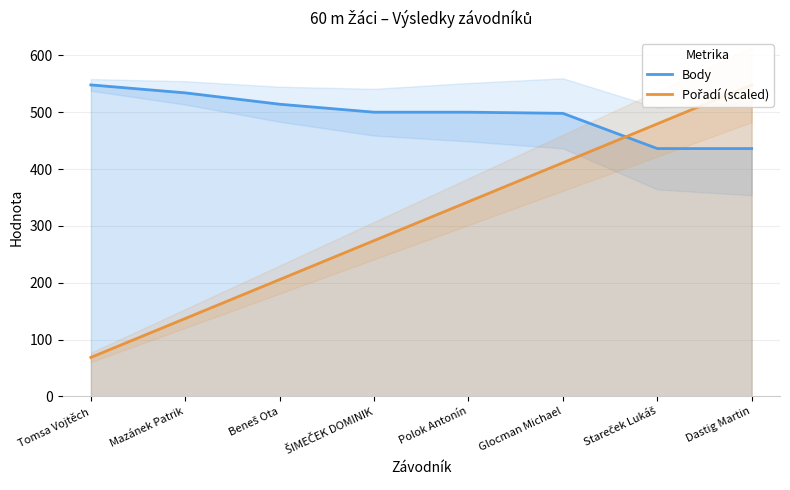

Which series ends up on top after the final intersection of Pořadí (scaled) and Body?

Pořadí (scaled)